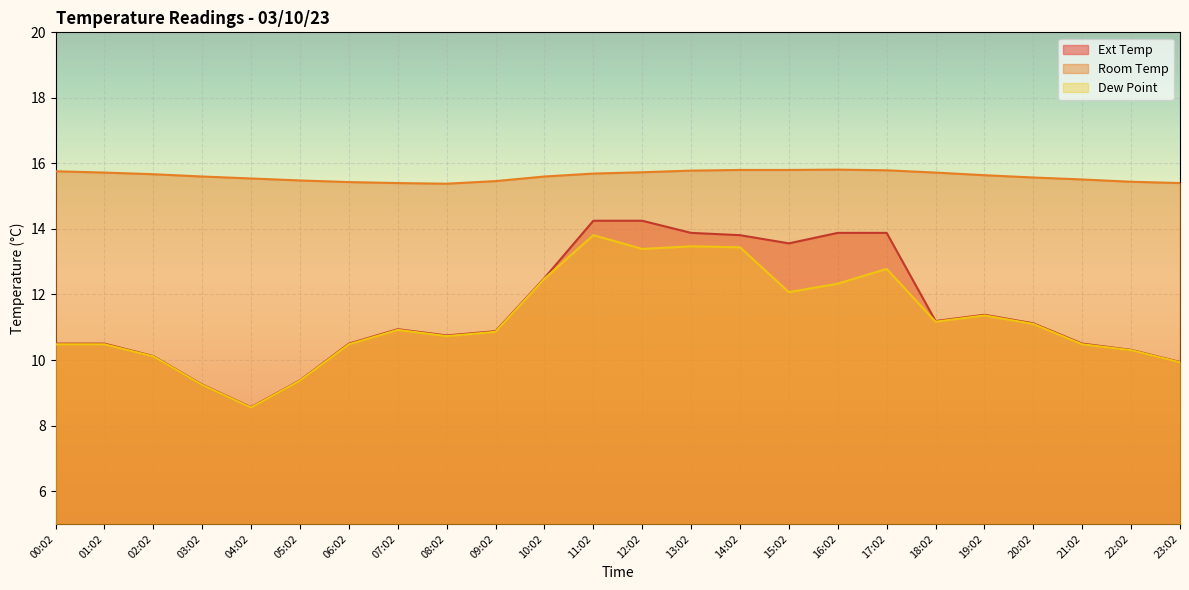

What position from the right is 22:02?

2